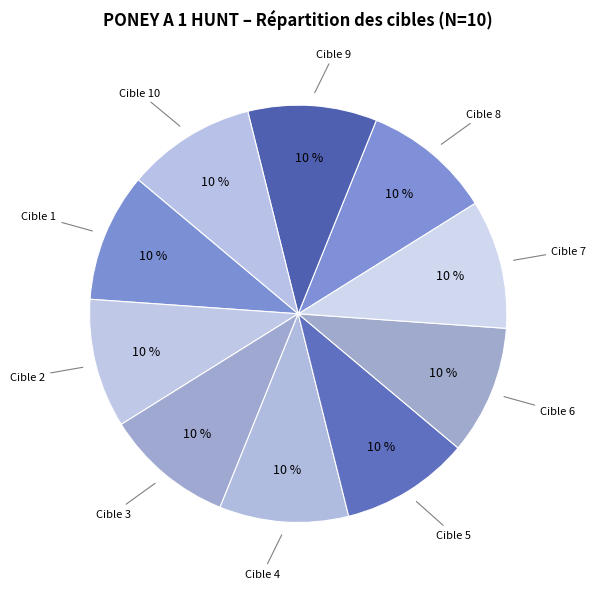

What percentage is the Cible 10 slice, to the nearest percent?

10%